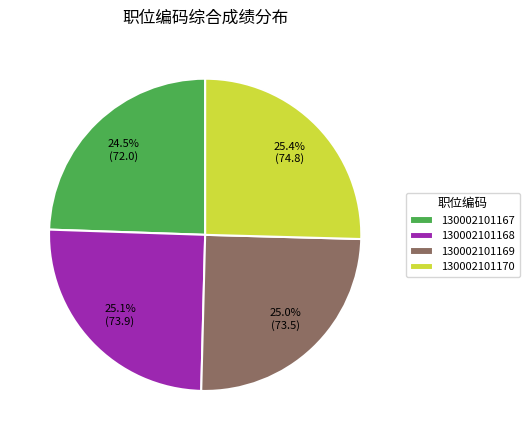

Does 130002101168 represent more than half of the total?

No